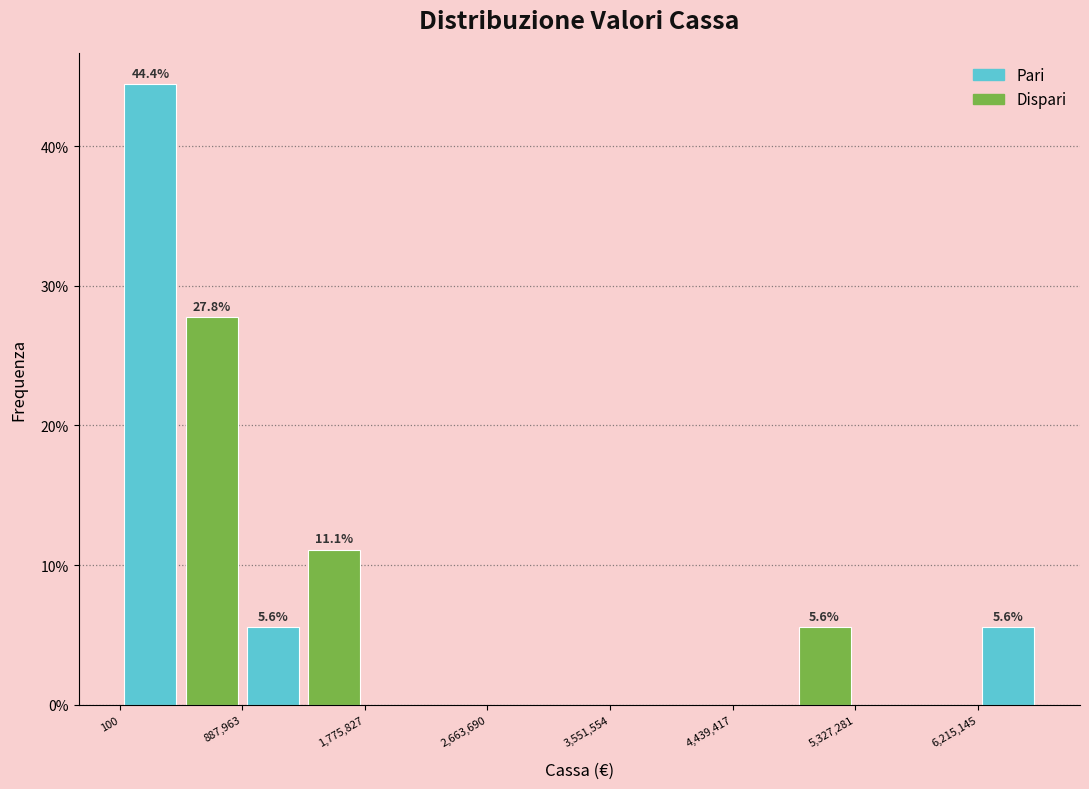

Which range on the x-axis has the tallest bar?

0 to 400000